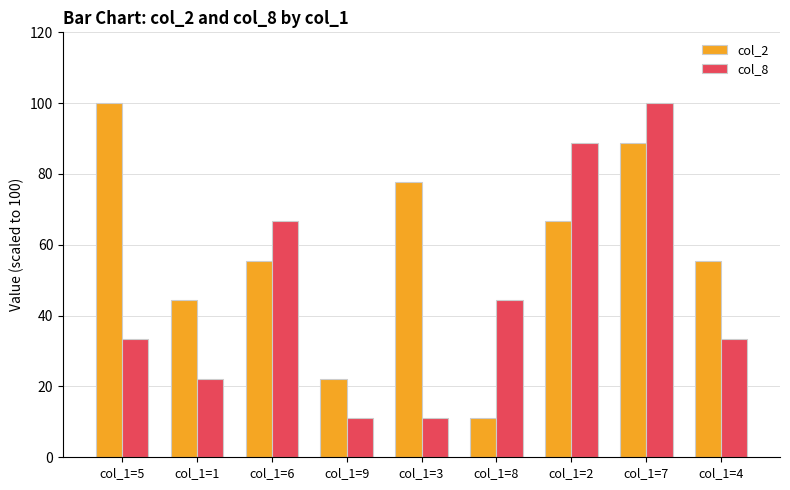

What is the value of the col_2 bar at the 6th from the left?

11.1